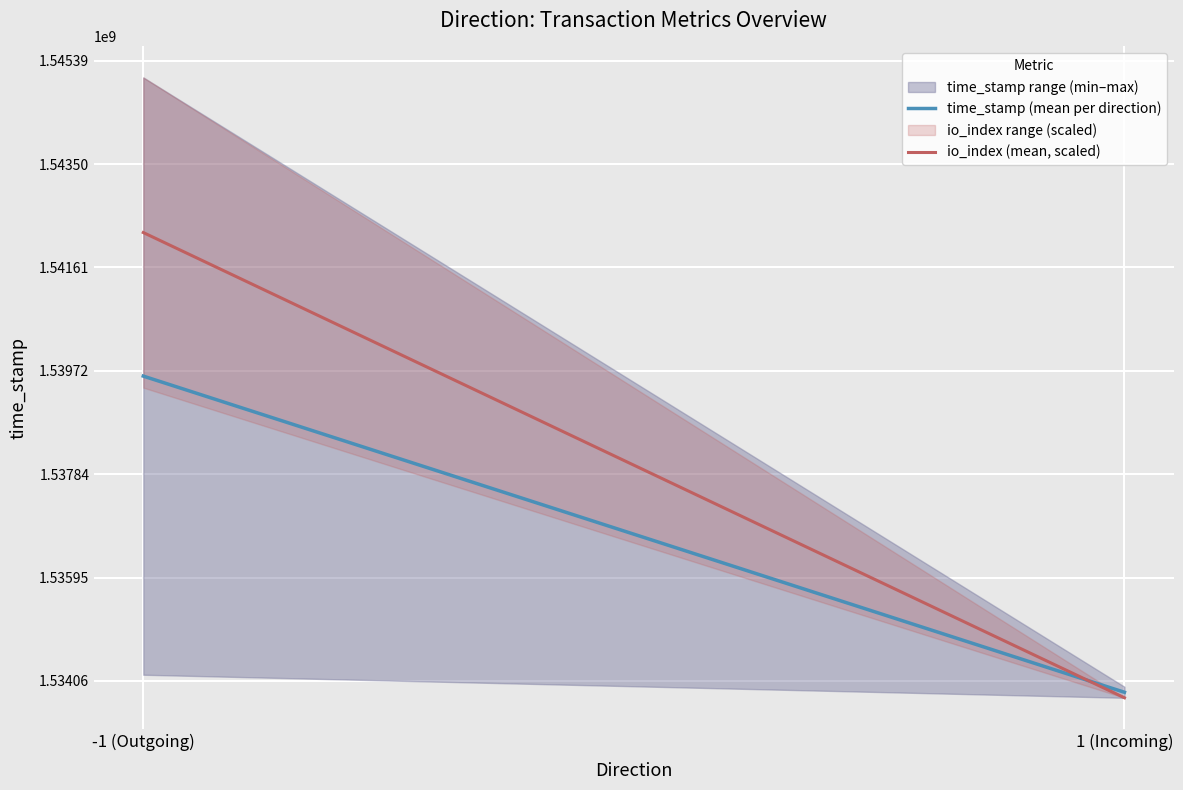

What is the label of the 1st point from the right?

1 (Incoming)